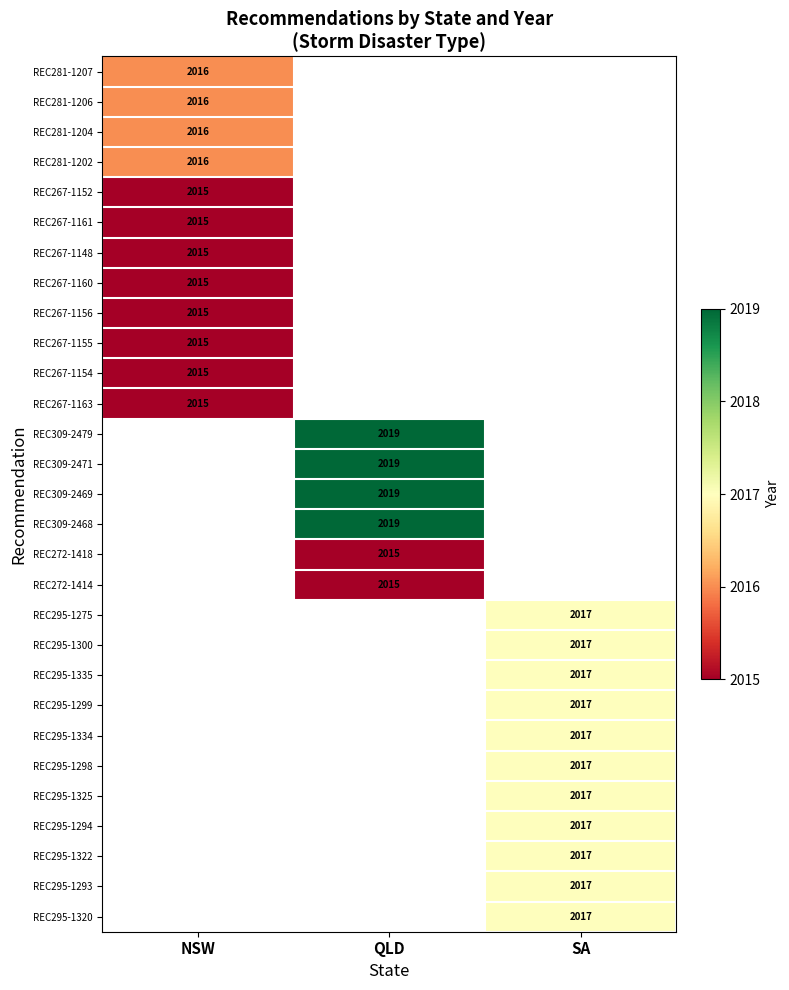

Is it true that REC295-1322 equals 2017 at SA?

True